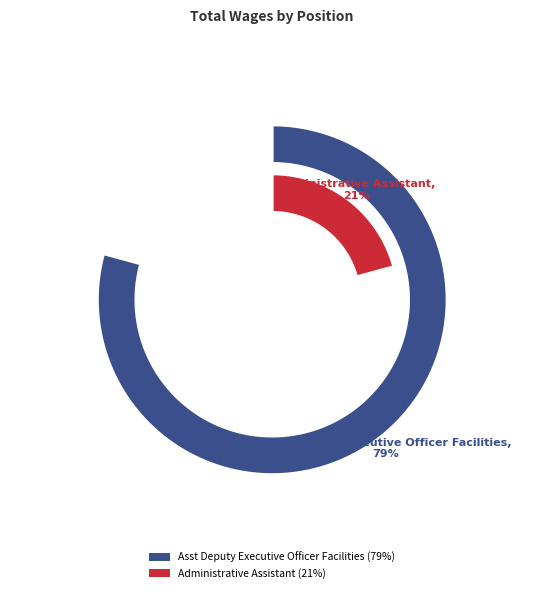

Which slice represents more than half of the pie?

Asst Deputy Executive Officer Facilities